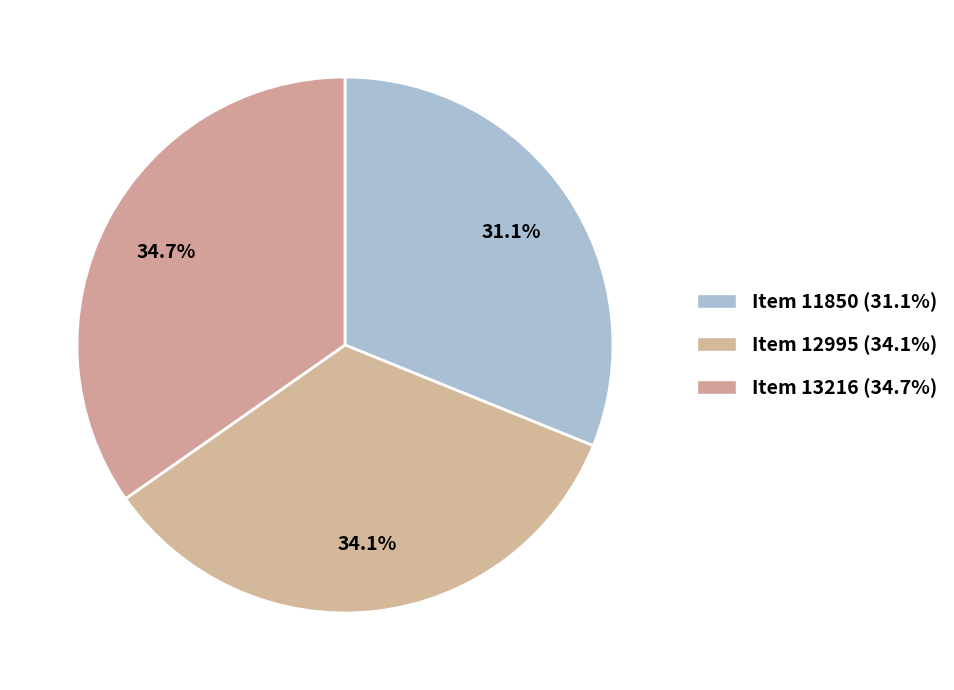

How many segments does this pie chart have?

3